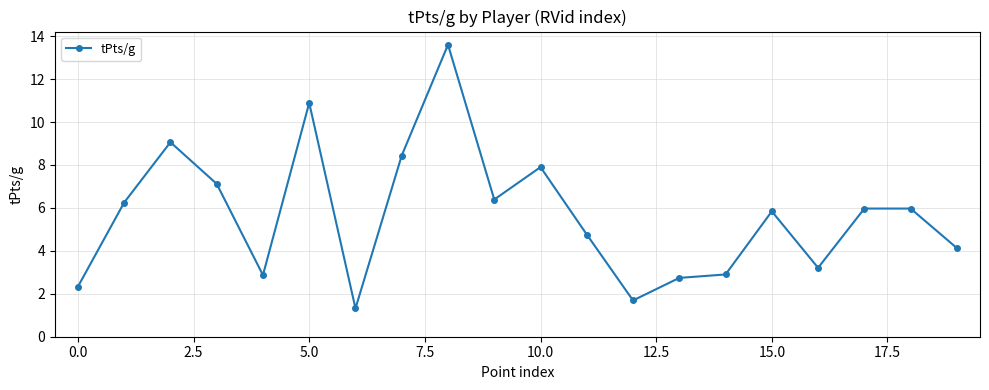

What is the difference between the second highest and minimum values?

9.6